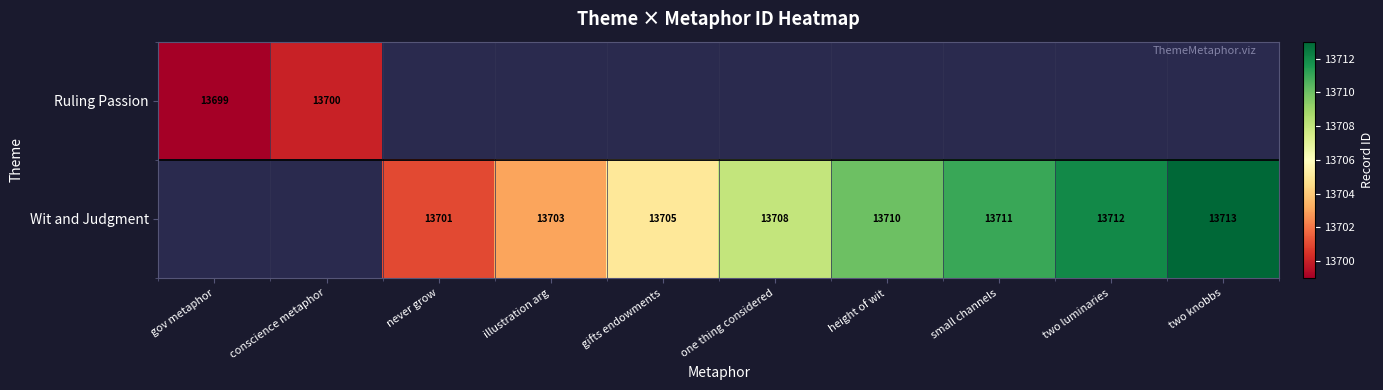

The value of Wit and Judgment at small channels is 5462. True or false?

False